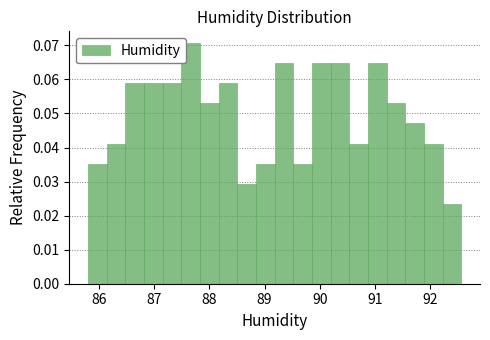

Around what value on the x-axis is the tallest bar? Give the approximate position of its centre, as read against the axis.

87.7